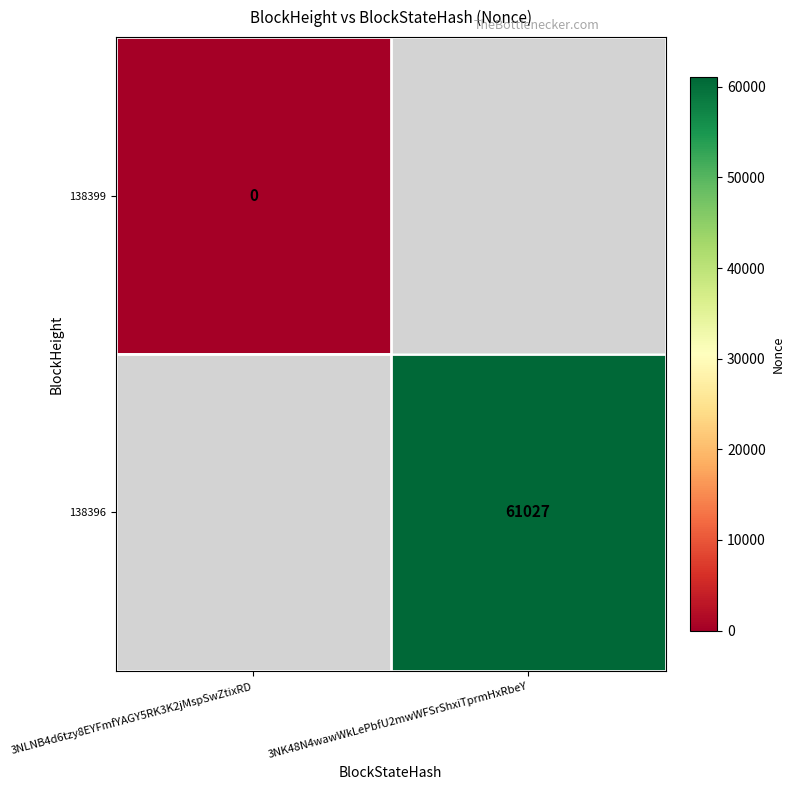

The value of 138396 at 3NK48N4wawWkLePbfU2mwWFSrShxiTprmHxRbeY is 93554. True or false?

False